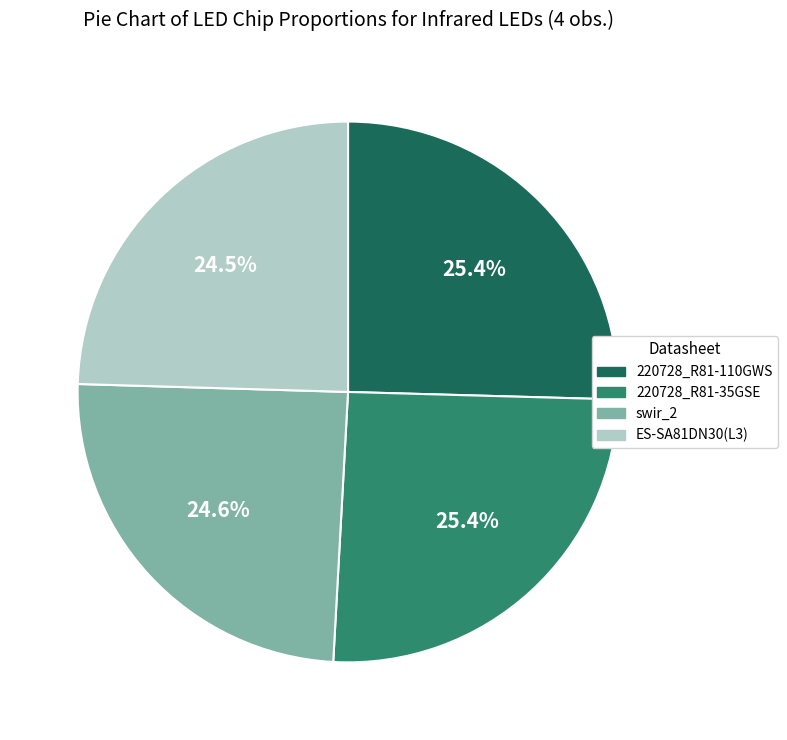

To the nearest percent, what is the difference between the largest and smallest slice percentages?

1%